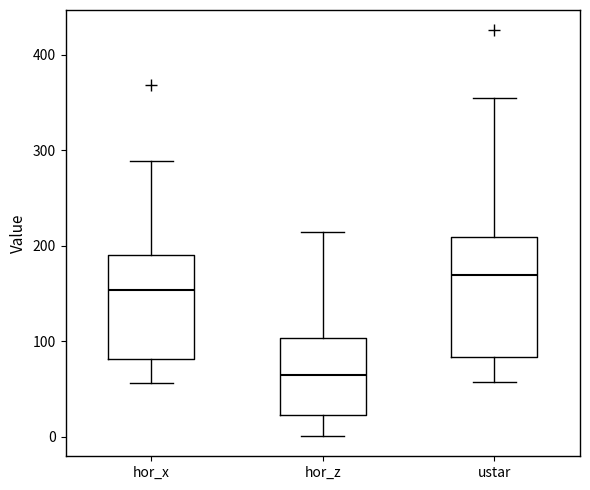

Comparing the boxes themselves (not the whiskers), which one is the tallest?

ustar